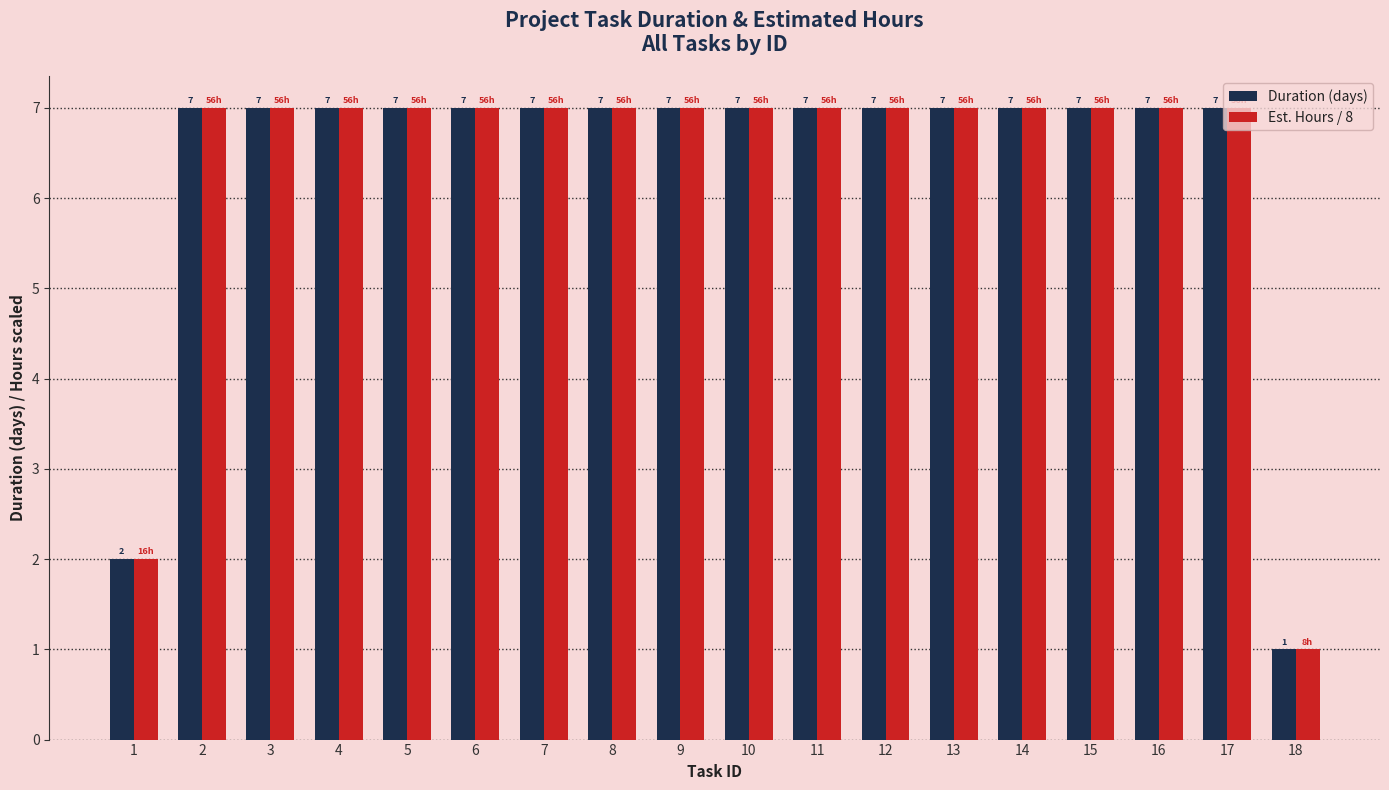

What is the difference between the maximum and minimum values in the Est. Hours / 8 series?

6